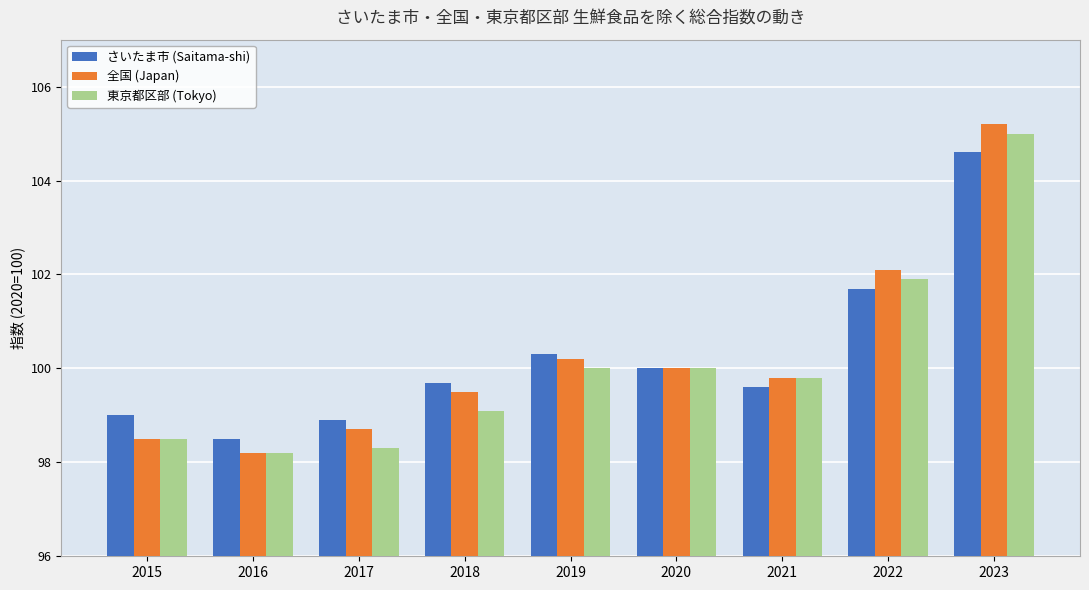

What is the difference between the highest and lowest values at 2022?

0.4